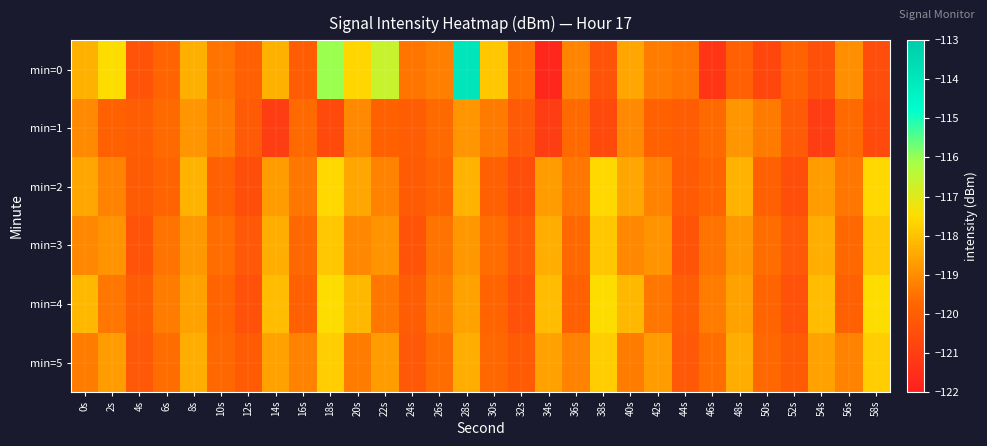

What is the smallest value displayed?

-121.7